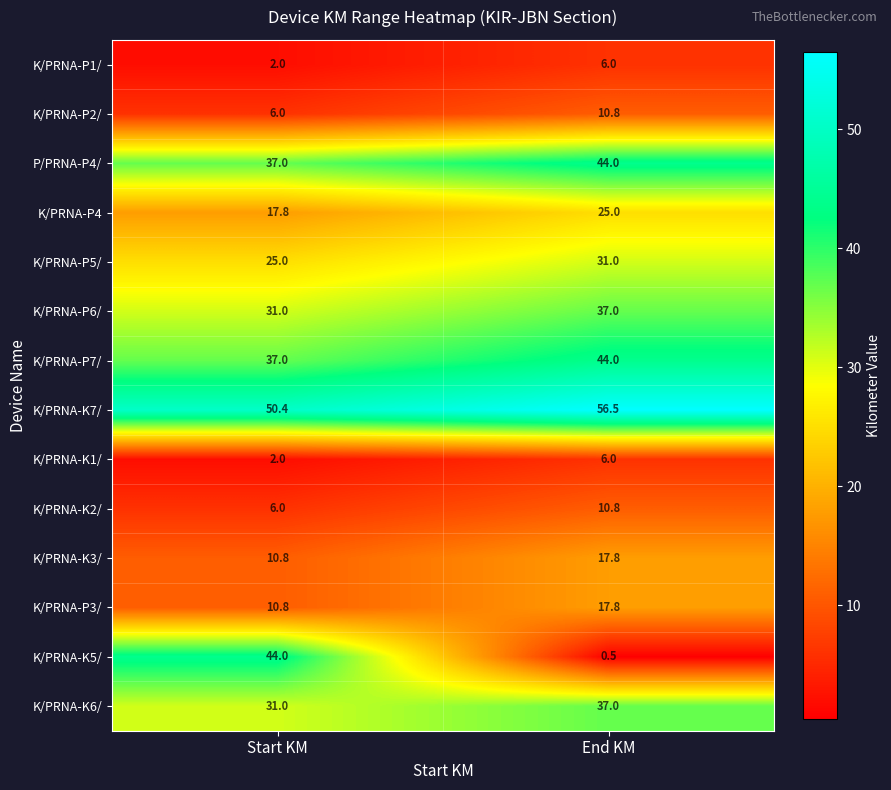

Reading left to right, extract all data points from this chart.

K/PRNA-P1/: 2.0	6.0
K/PRNA-P2/: 6.0	10.8
P/PRNA-P4/: 37.0	44.0
K/PRNA-P4: 17.8	25.0
K/PRNA-P5/: 25.0	31.0
K/PRNA-P6/: 31.0	37.0
K/PRNA-P7/: 37.0	44.0
K/PRNA-K7/: 50.4	56.5
K/PRNA-K1/: 2.0	6.0
K/PRNA-K2/: 6.0	10.8
K/PRNA-K3/: 10.8	17.8
K/PRNA-P3/: 10.8	17.8
K/PRNA-K5/: 44.0	0.5
K/PRNA-K6/: 31.0	37.0